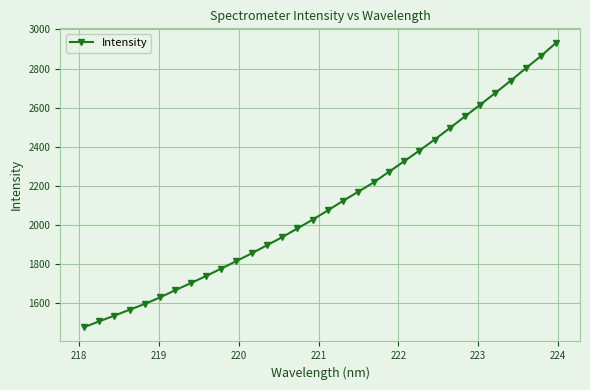

What is the smallest value displayed?

1477.2